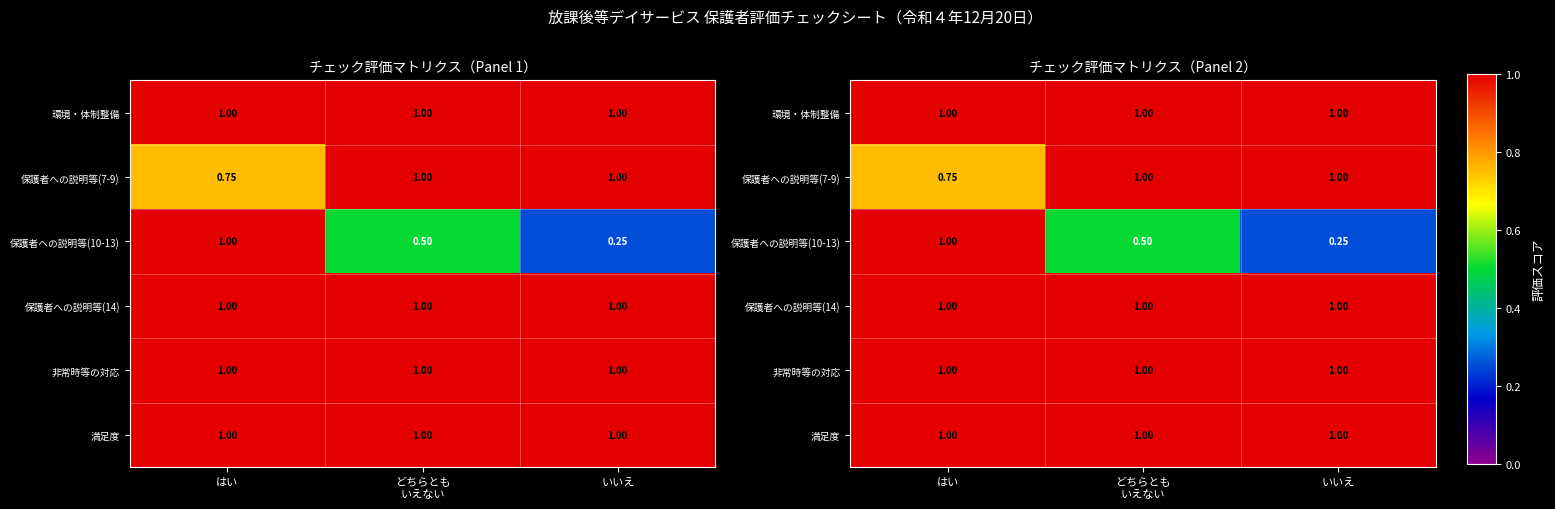

Between どちらとも
いえない and はい, which is larger?

どちらとも
いえない